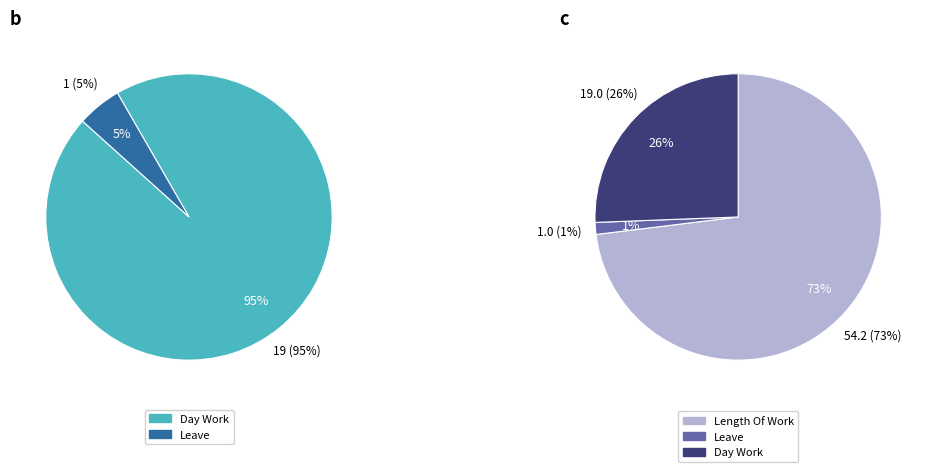

Is there a majority slice in this chart?

Yes